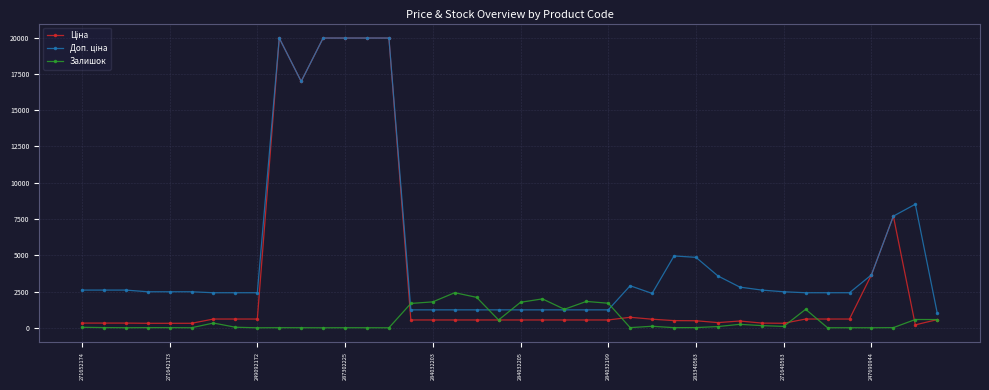

True or false: Залишок has more than 0 points higher than both neighbors.

True